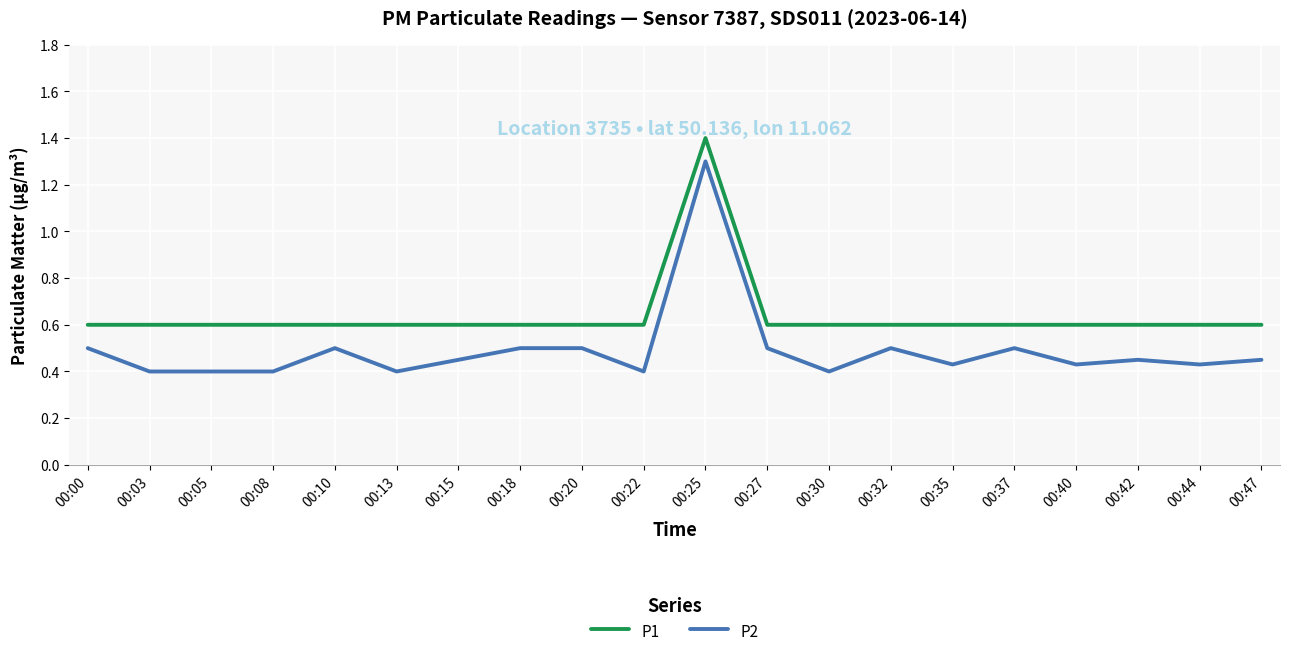

Rank the series by their average value, from lowest to highest.

P2, P1